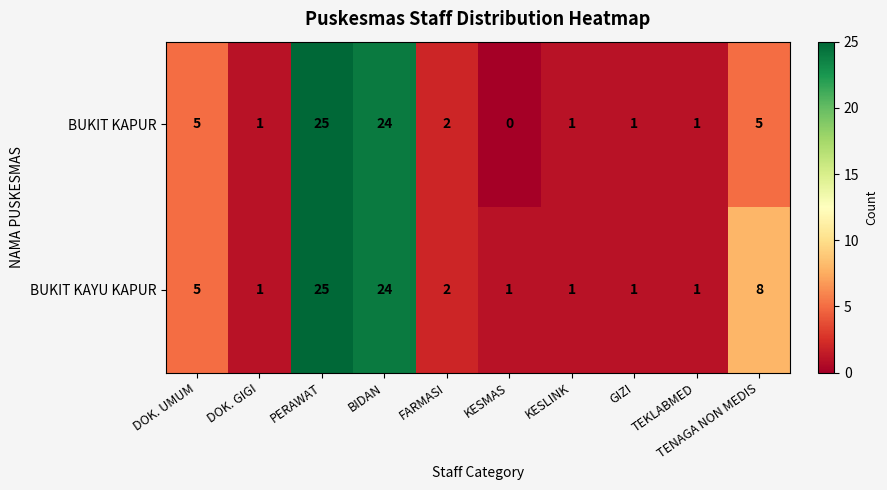

What is the difference between the maximum and minimum values in the BUKIT KAYU KAPUR series?

24